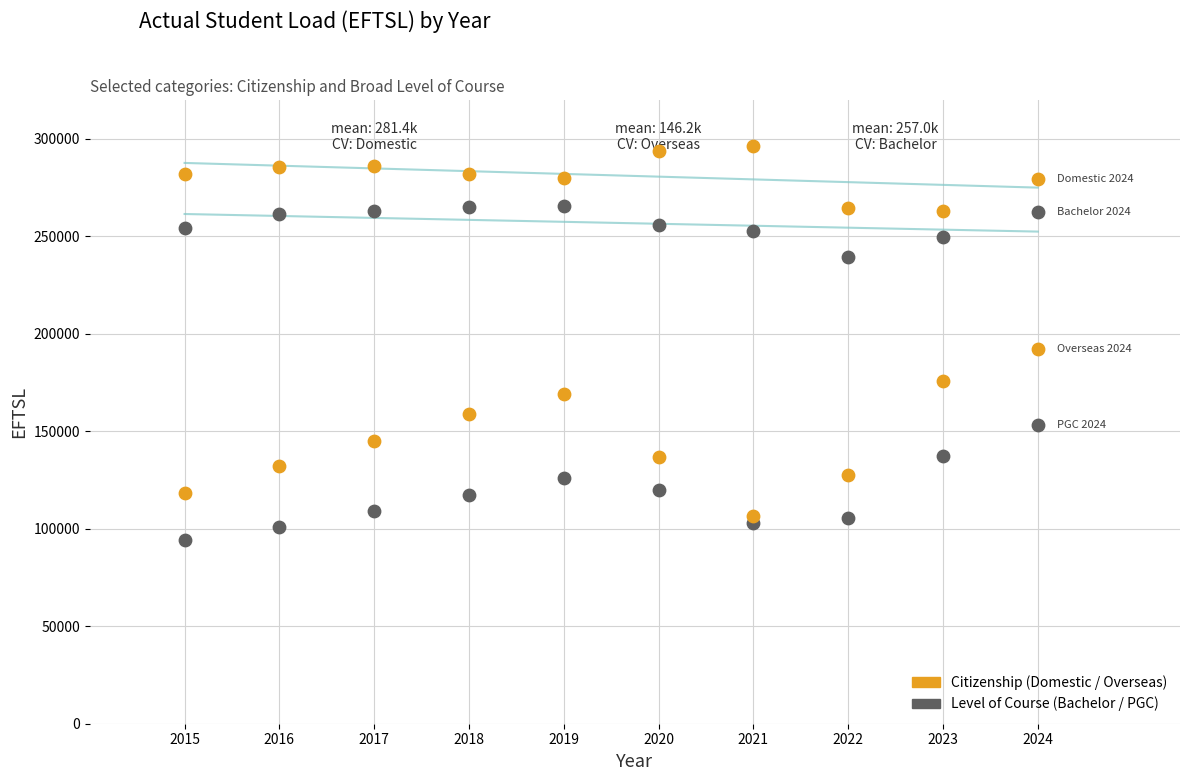

How many data points are displayed?

40